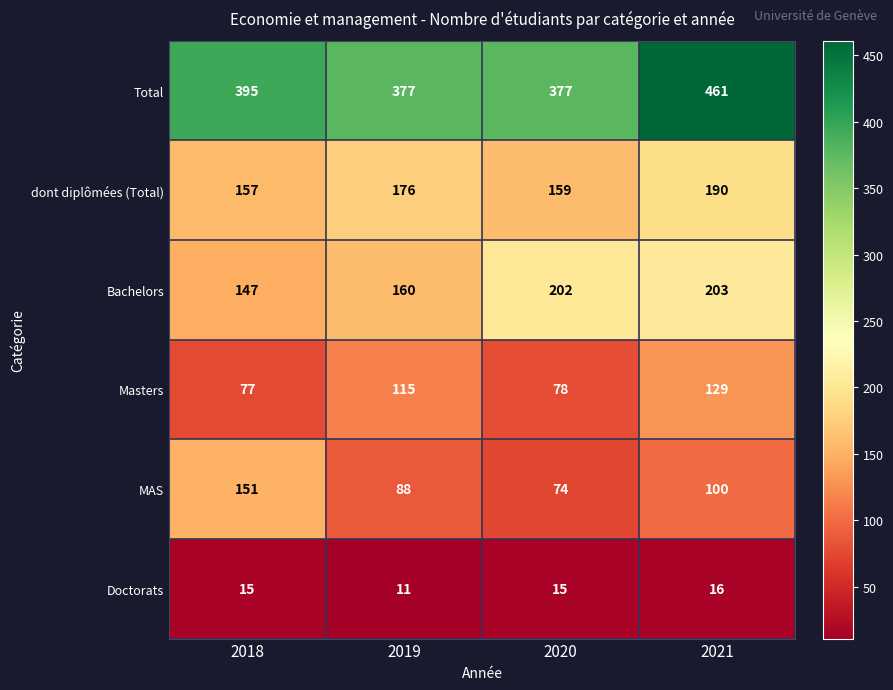

List the series in order of their peak value, highest first.

Total, Bachelors, dont diplômées (Total), MAS, Masters, Doctorats